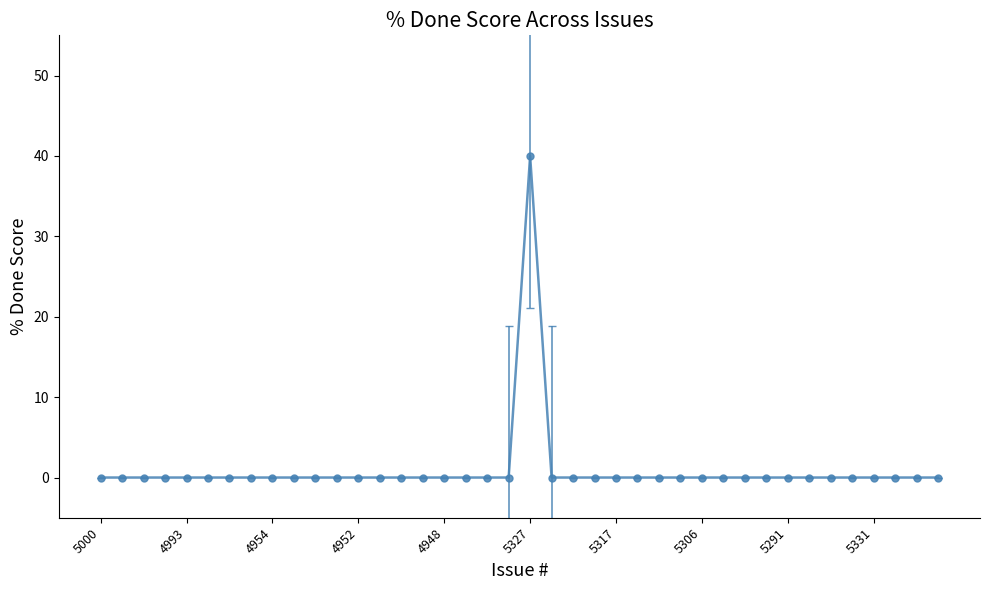

What is the greatest value displayed?

40